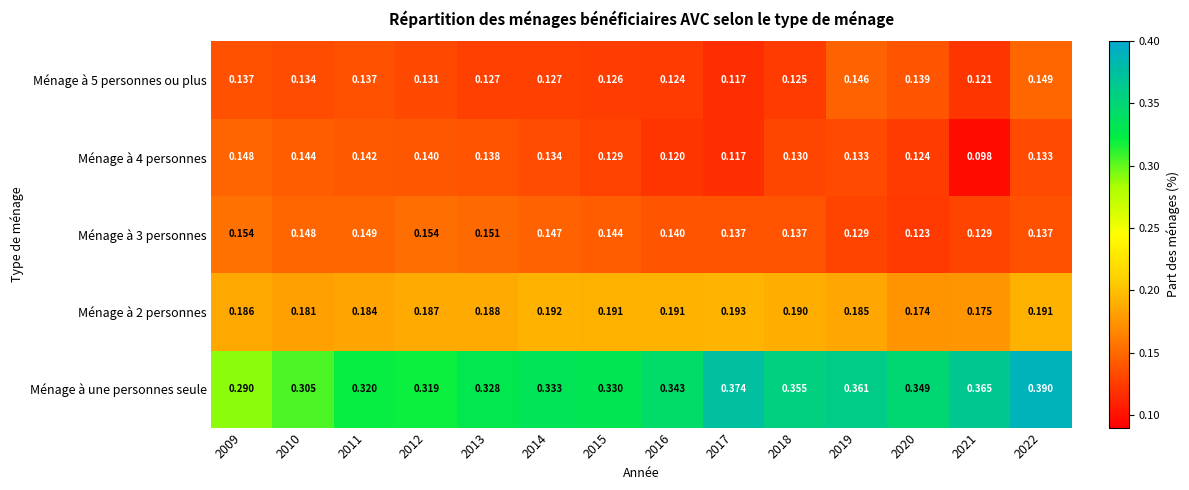

Which series changed the most between 2012 and 2017?

Ménage à une personnes seule